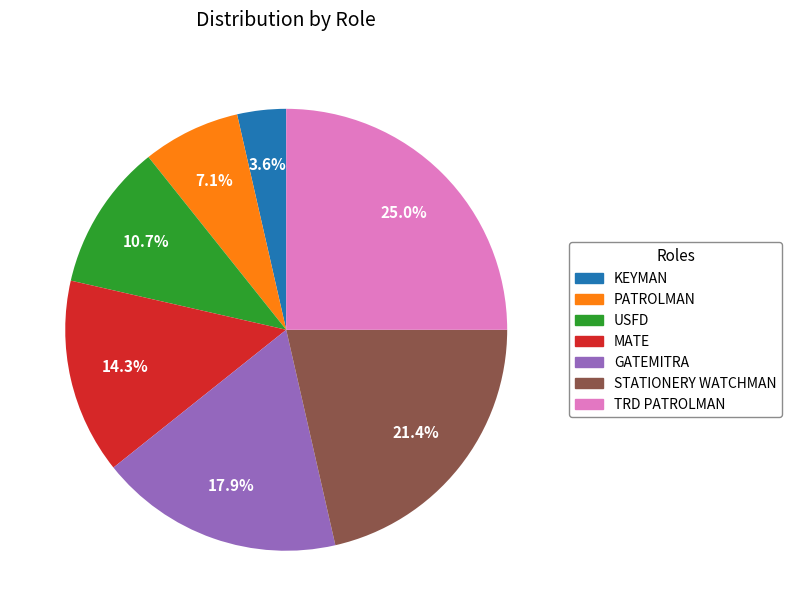

How many slices are in this pie chart?

7